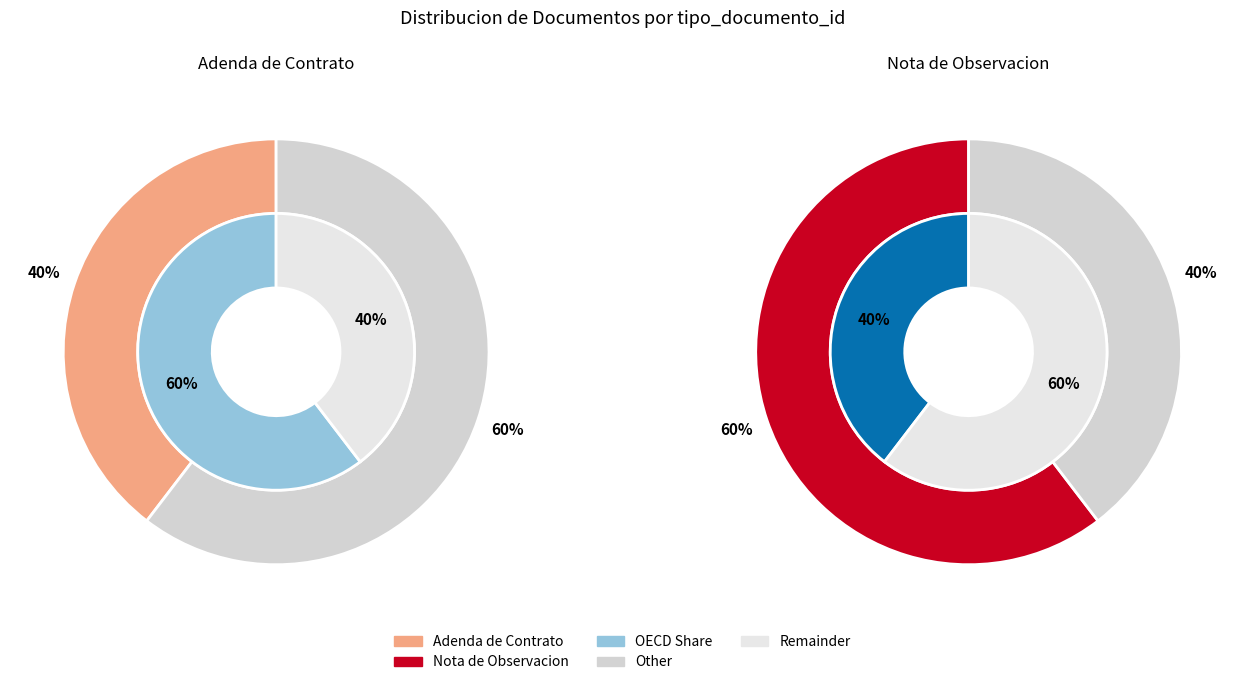

What percentage is the Adenda de Contrato slice, to the nearest percent?

40%